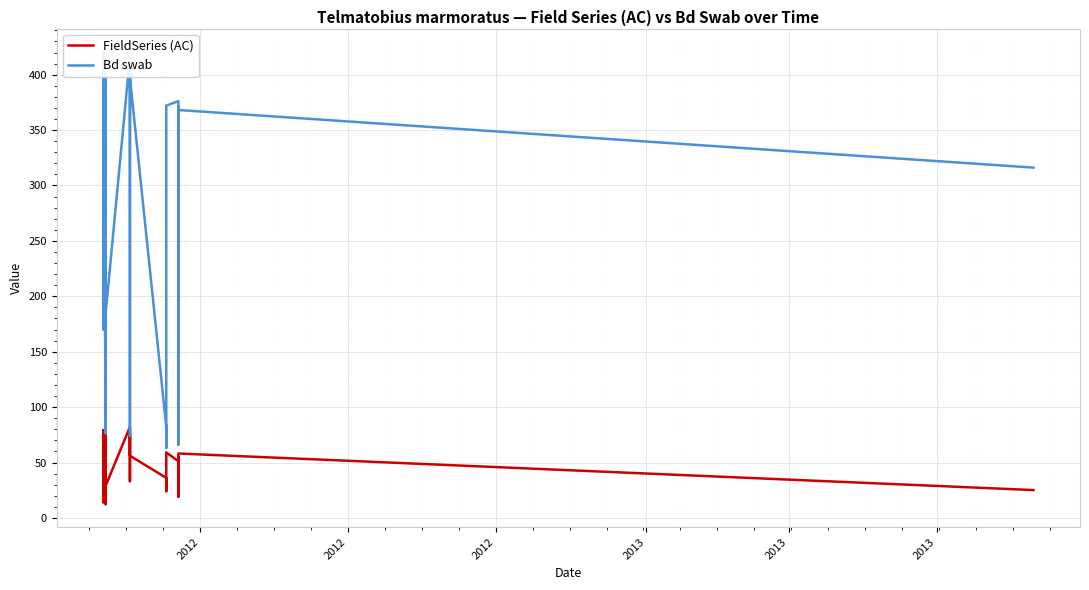

True or false: FieldSeries (AC) and Bd swab cross at least once.

False